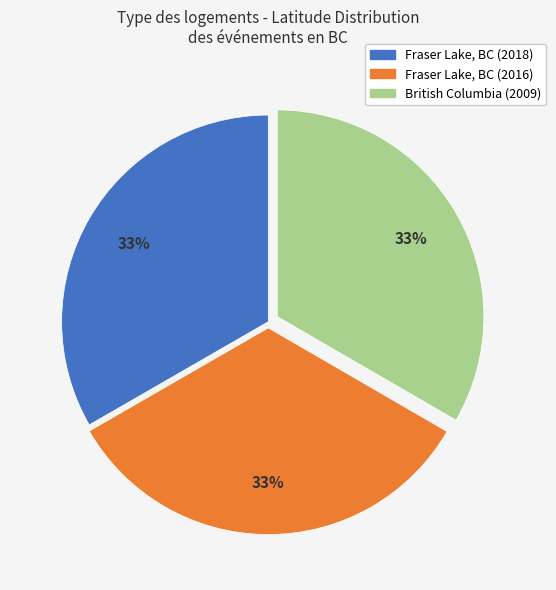

How many slices are in this pie chart?

3